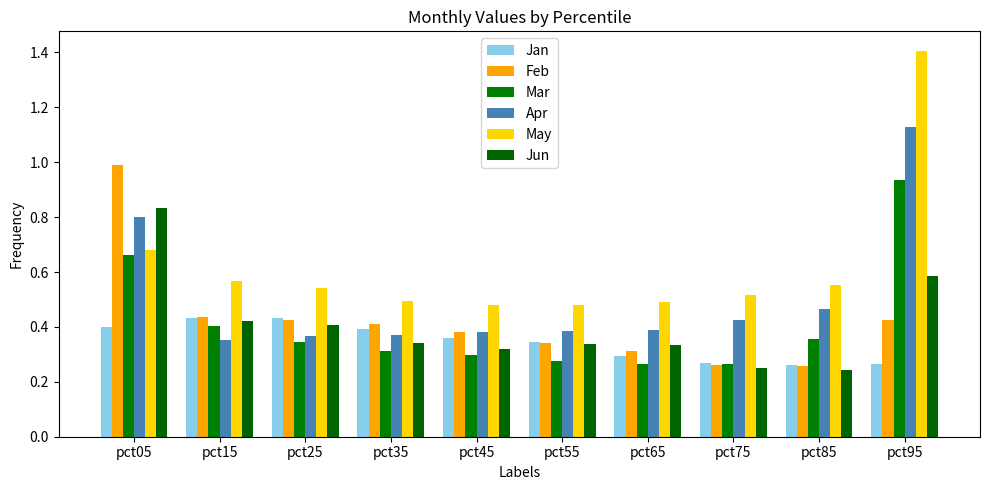

How many bars are there in total?

60